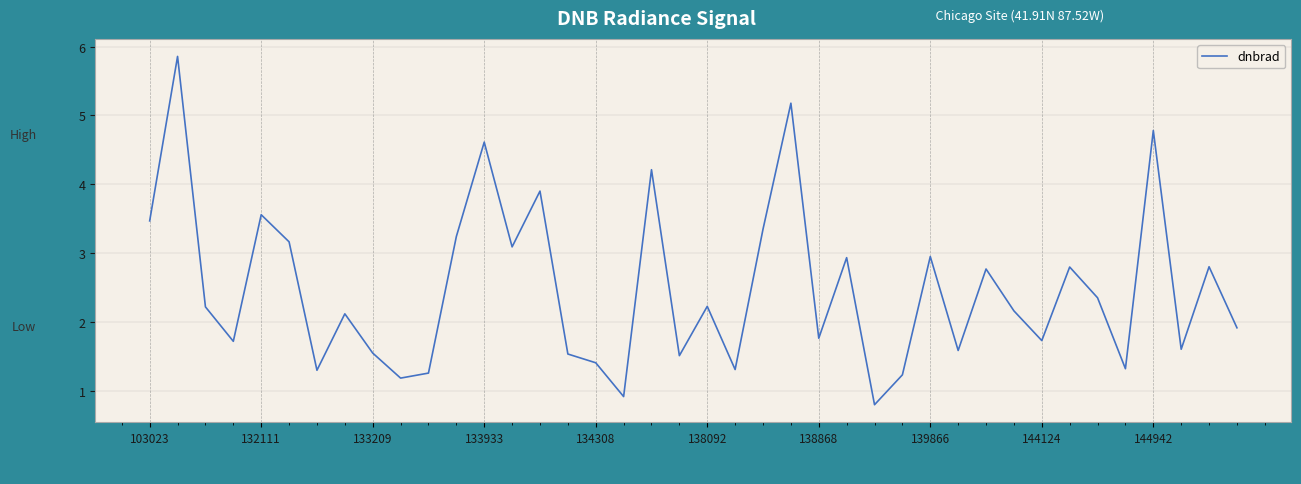

What is the difference between the maximum and minimum values?

5.1